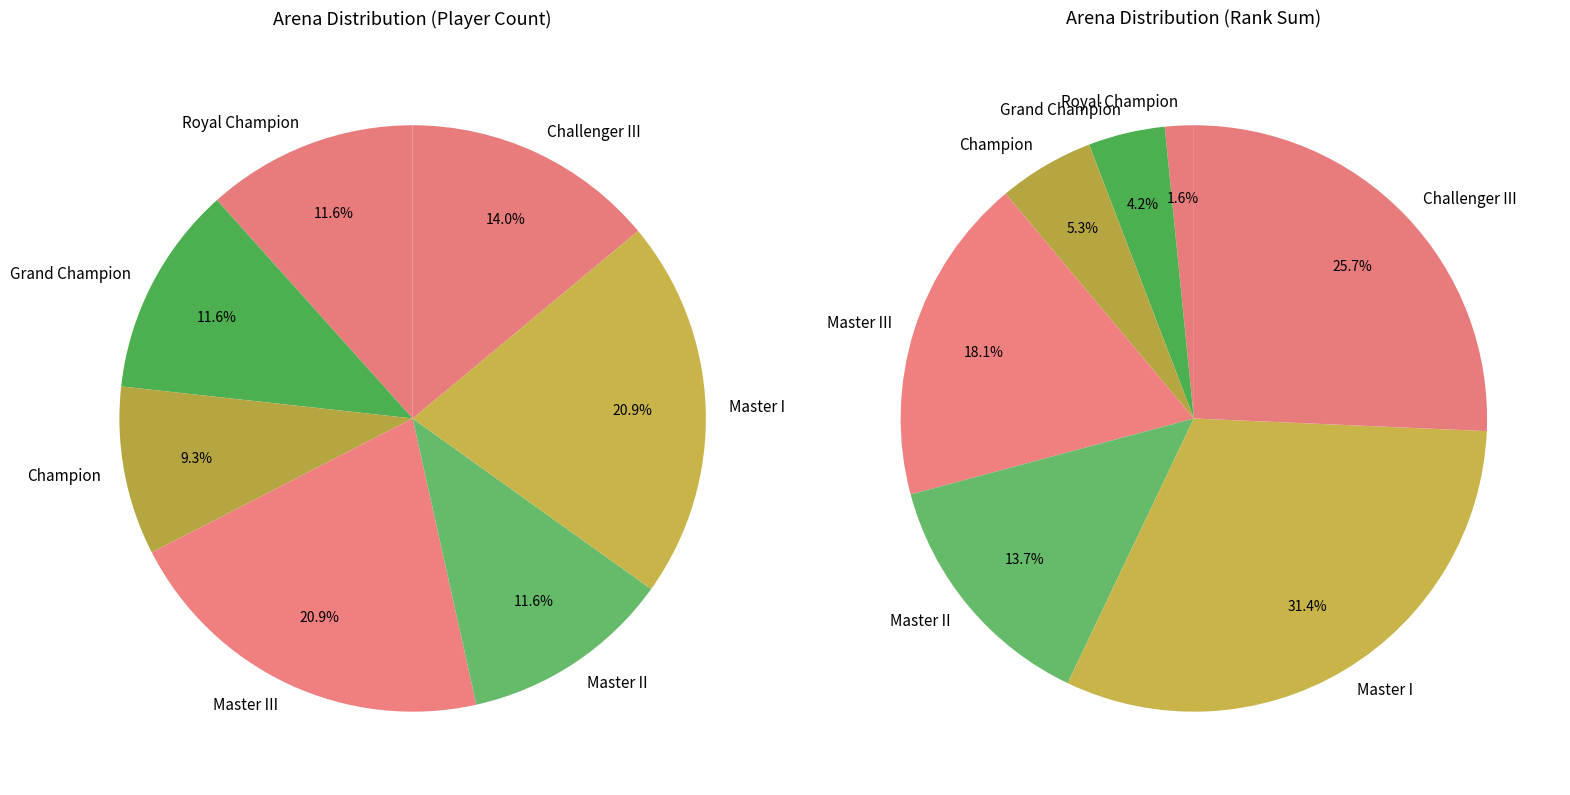

Count the number of slices in the pie.

7